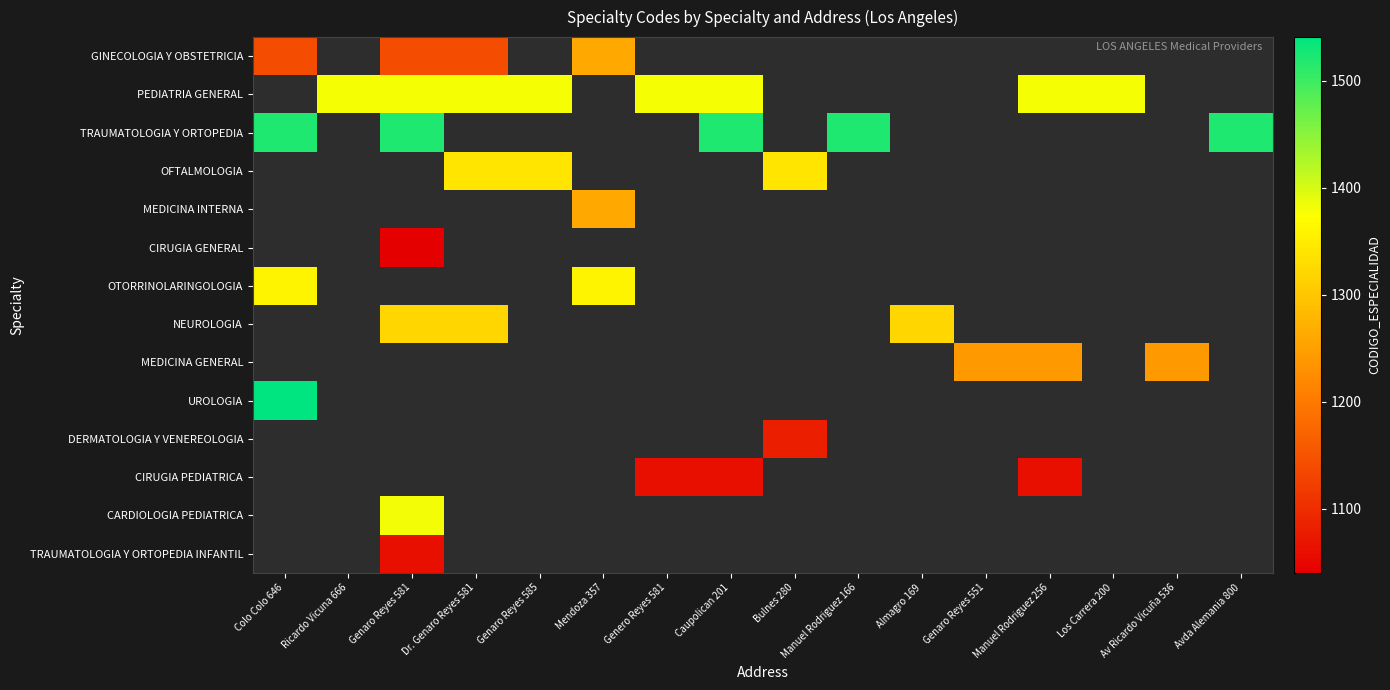

What is the difference between the highest and lowest values at Colo Colo 646?

400.0